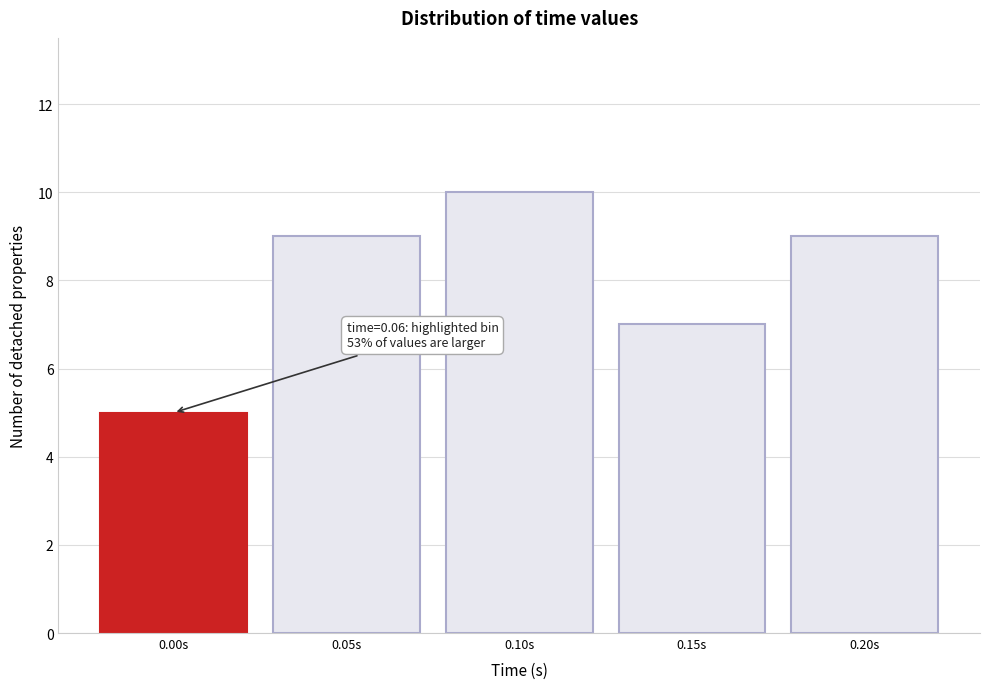

Reading left to right, extract all data points from this chart.

5	9	10	7	9